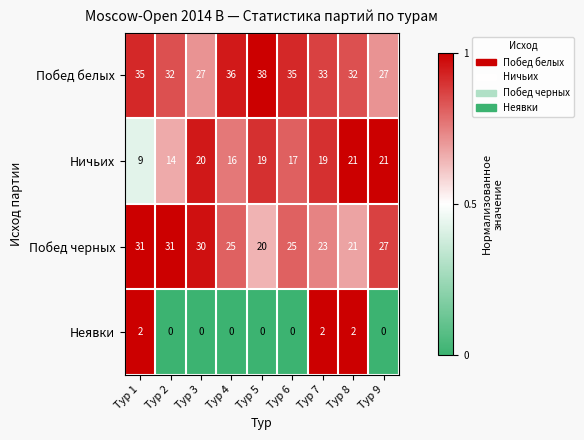

Count the Неявки values in the range 0 to 2.

9